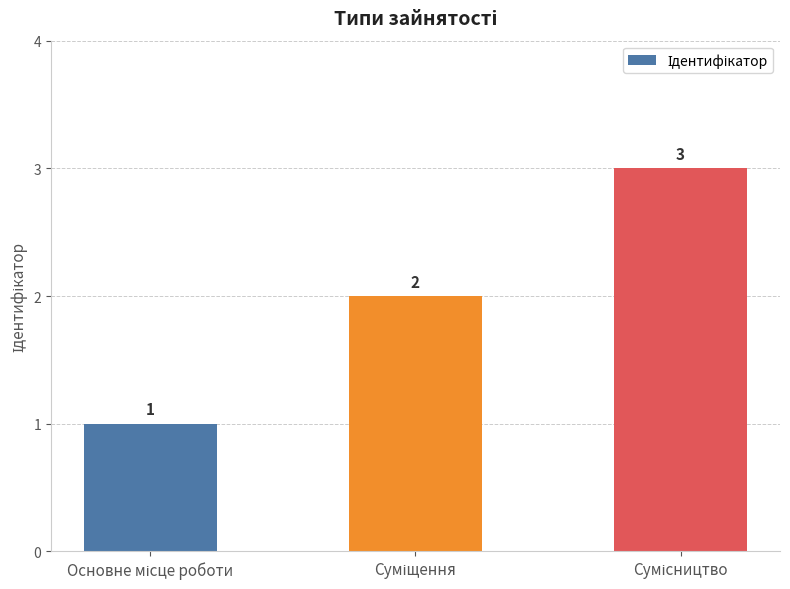

What is the minimum value shown in the chart?

1